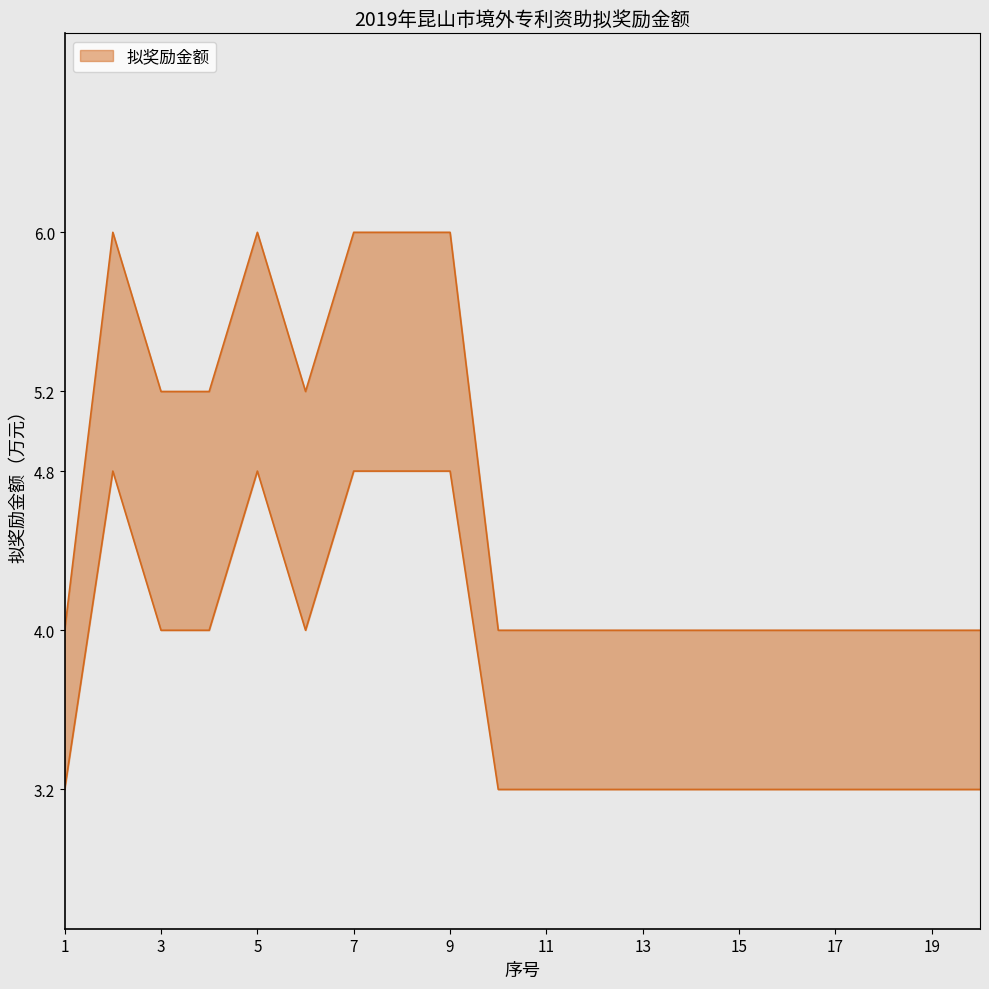

True or false: 下限 and 上限 cross at least once.

False